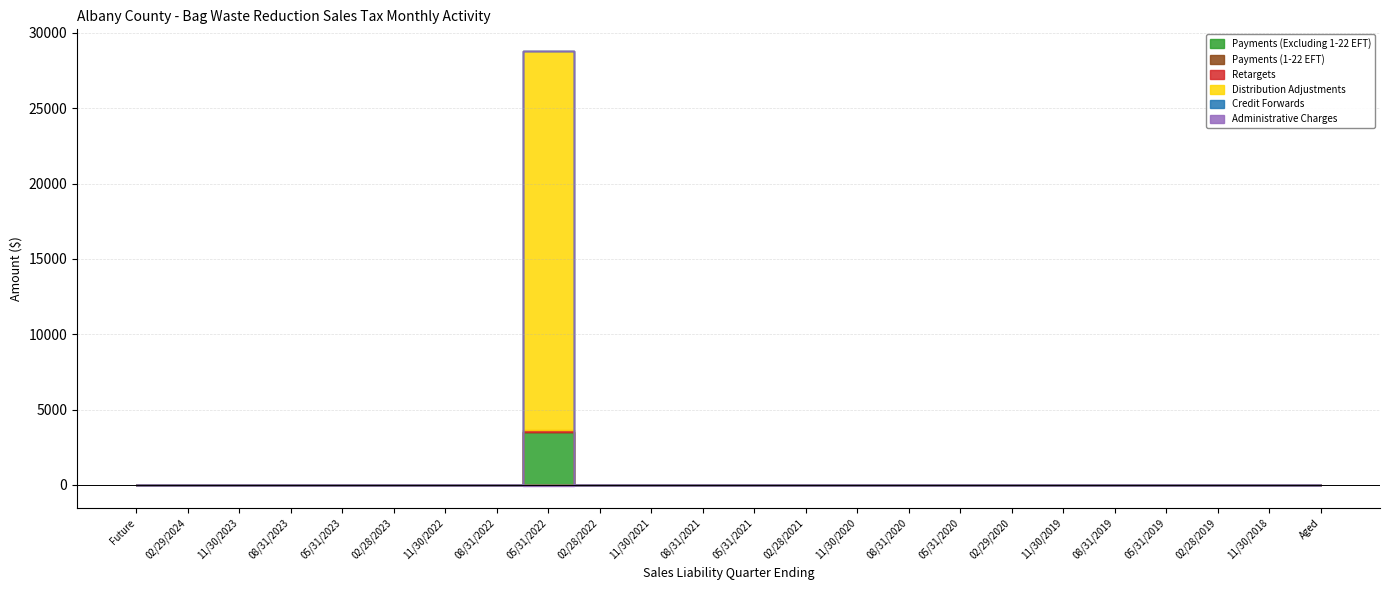

The Administrative Charges series shows 43.6 at 02/28/2019. True or false?

False